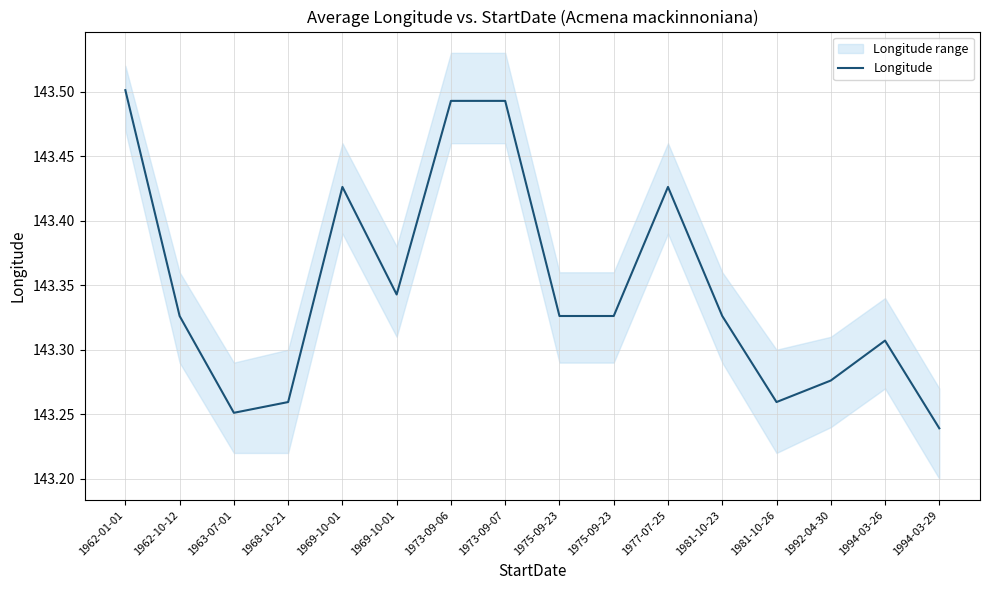

Between 1975-09-23 and 1977-07-25, which is larger?

1977-07-25